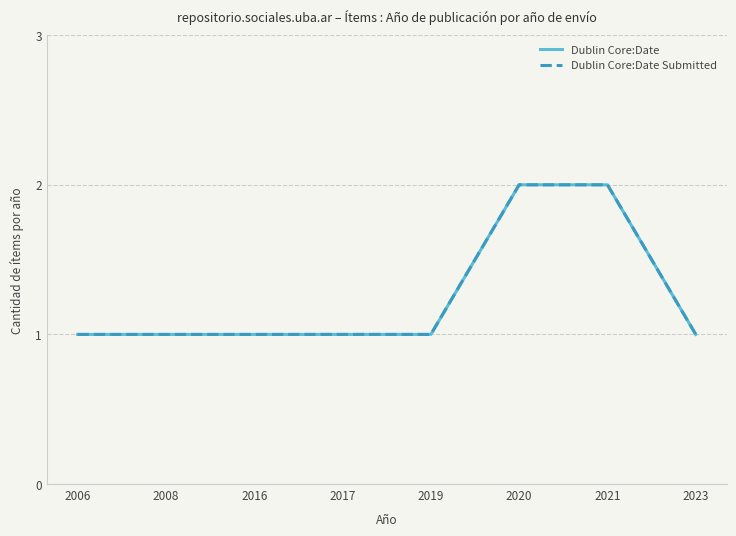

Is this an area chart (filled region under the line)?

No